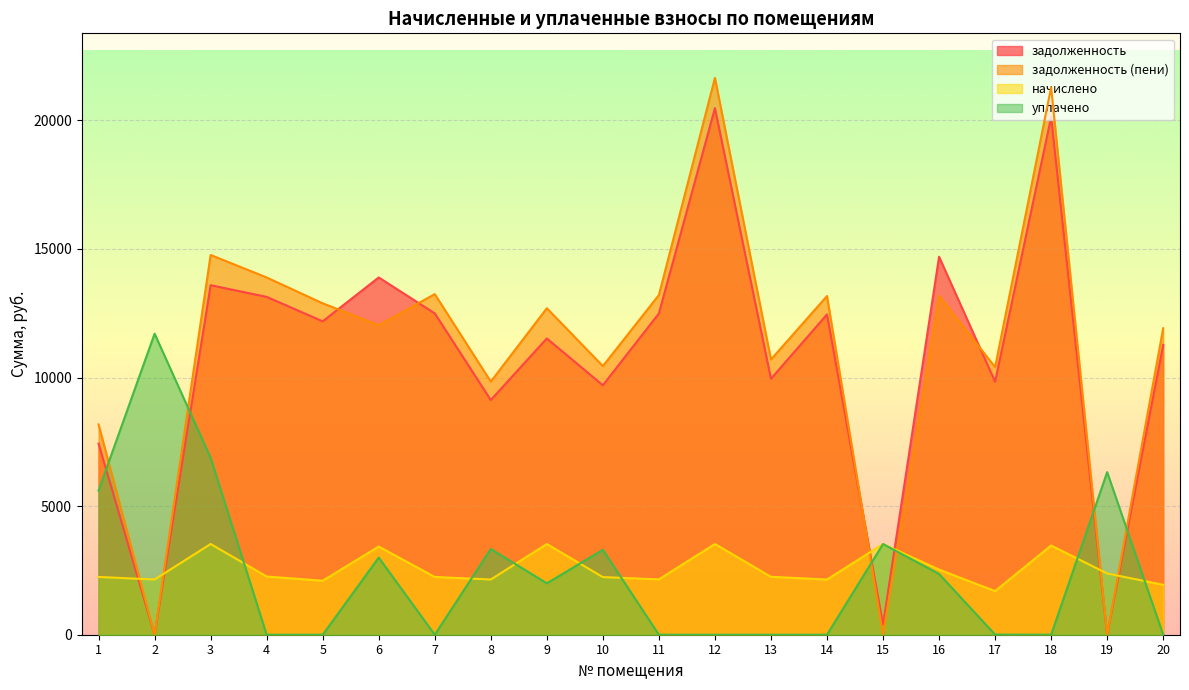

Which series ends up on top after the final intersection of начислено and задолженность (пени)?

задолженность (пени)